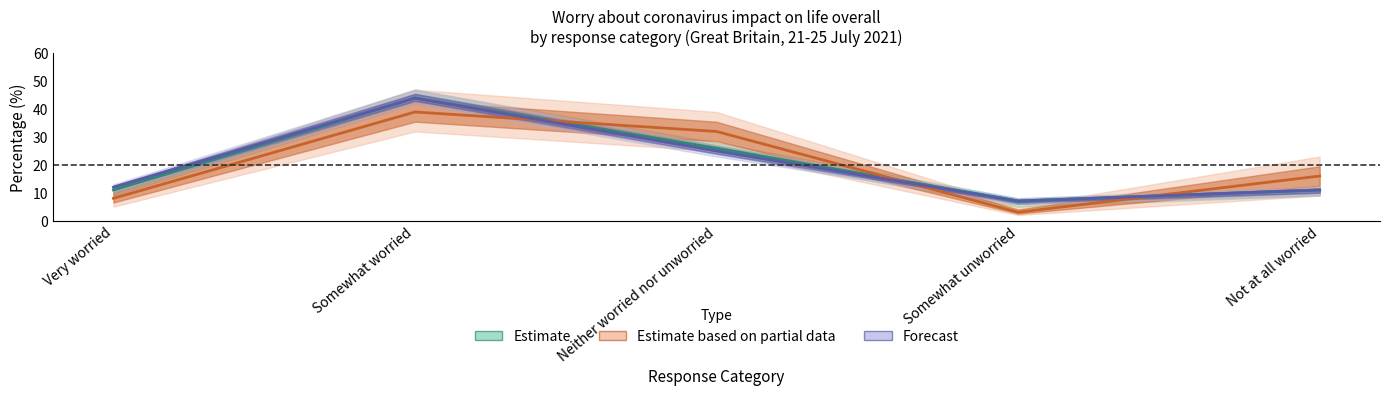

What is the sum of the Estimate values at Not at all worried and Very worried?

22